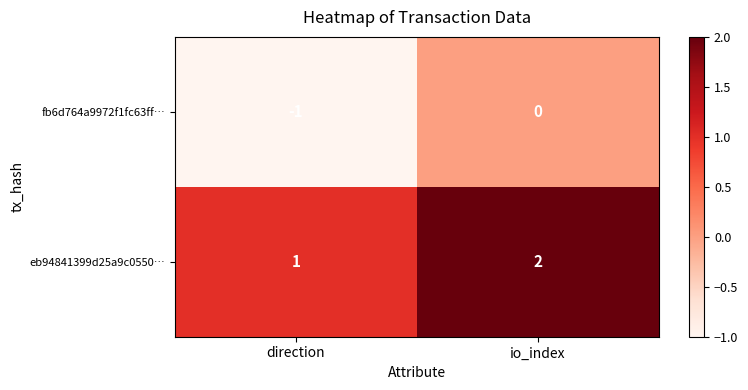

List the series in order of their overall mean, highest first.

eb94841399d25a9c0550…, fb6d764a9972f1fc63ff…